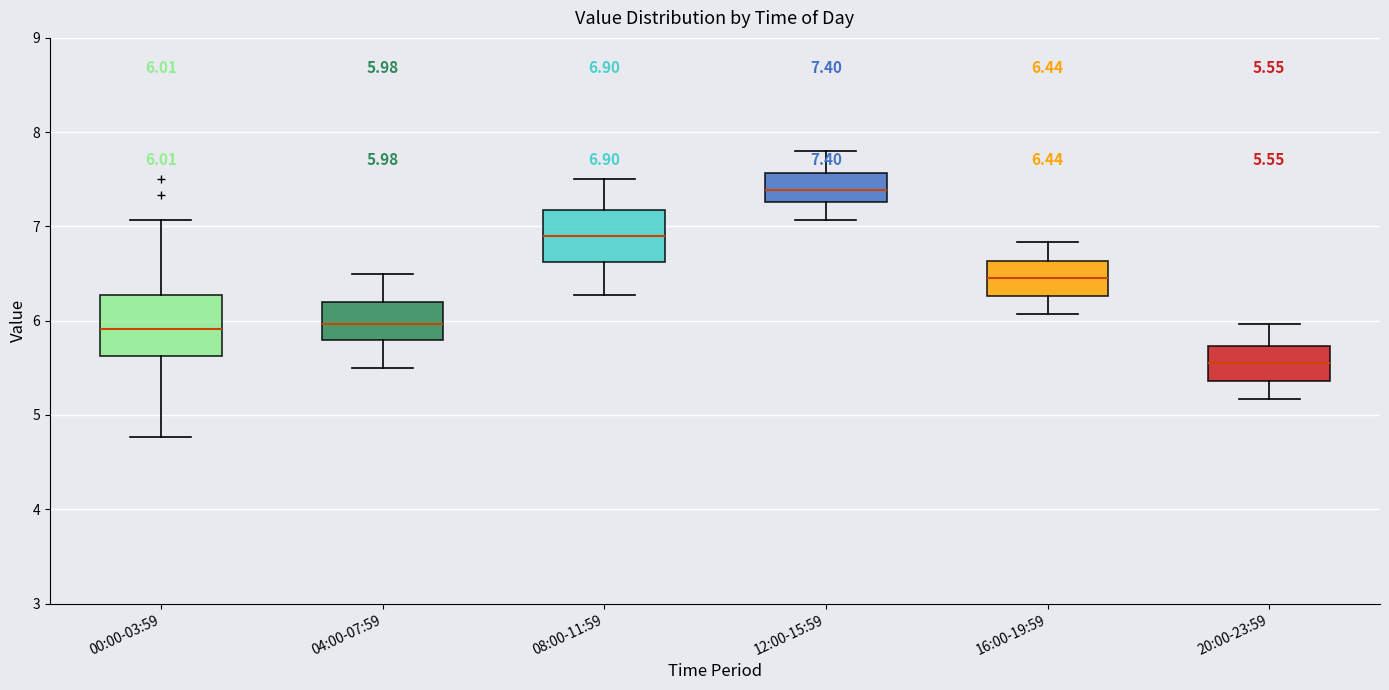

Which box's median line is the lowest?

20:00-23:59